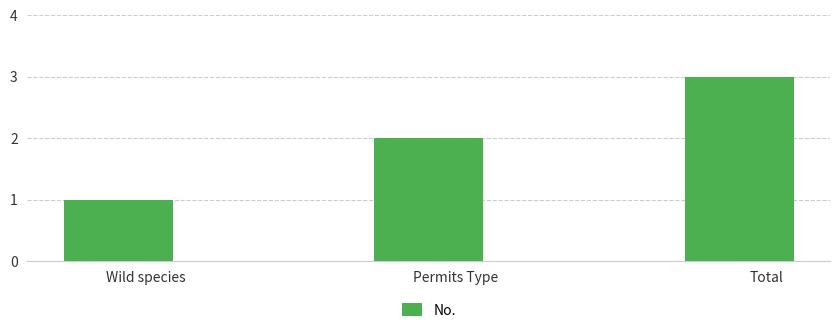

Does the chart contain stacked bars?

No